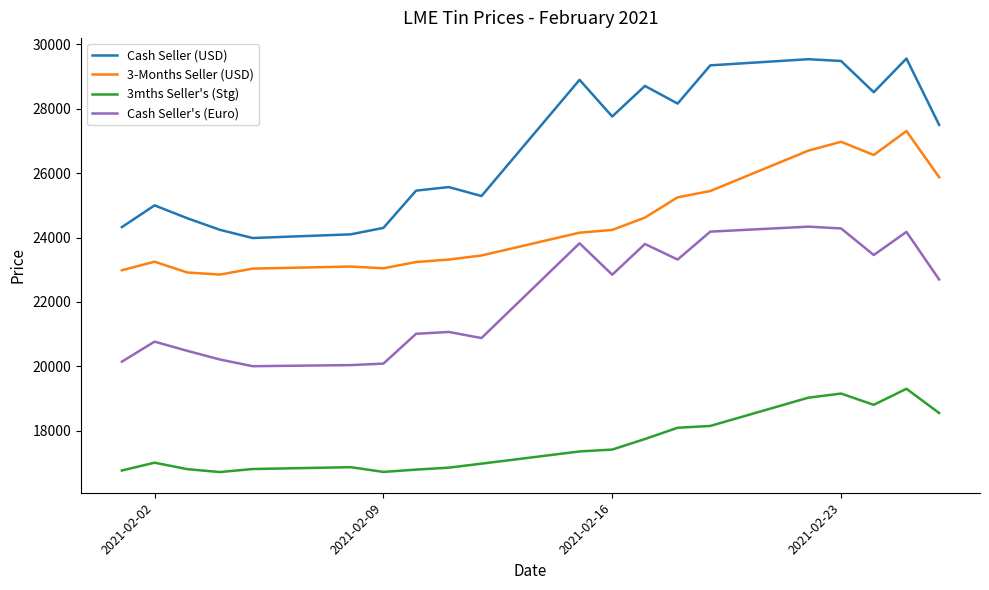

Rank the series by their maximum value, from lowest to highest.

3mths Seller's (Stg), Cash Seller's (Euro), 3-Months Seller (USD), Cash Seller (USD)